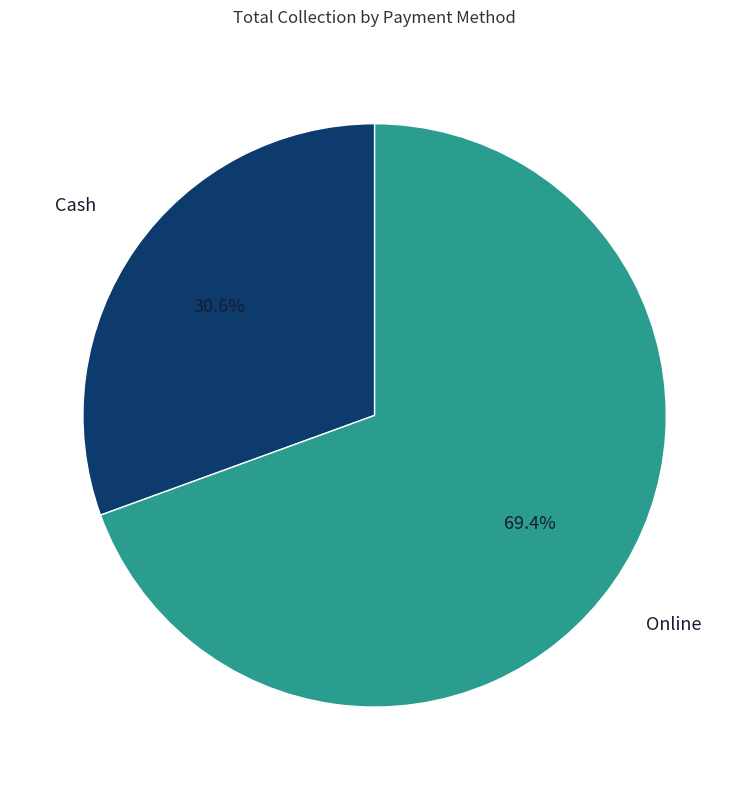

True or false: Cash accounts for 31% of the total.

True